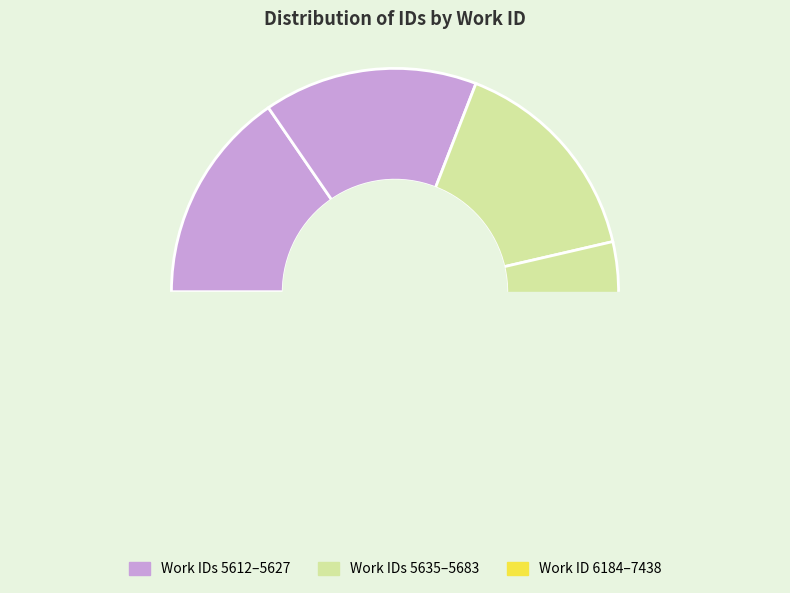

To the nearest percent, what is the combined percentage of 6184 and 5612?

32%